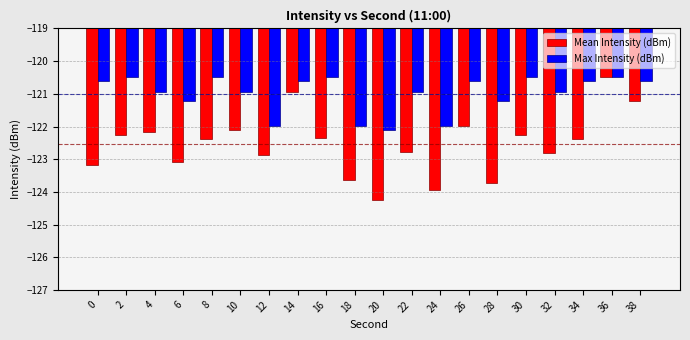

What are all the series names shown in the legend?

Mean Intensity (dBm), Max Intensity (dBm)